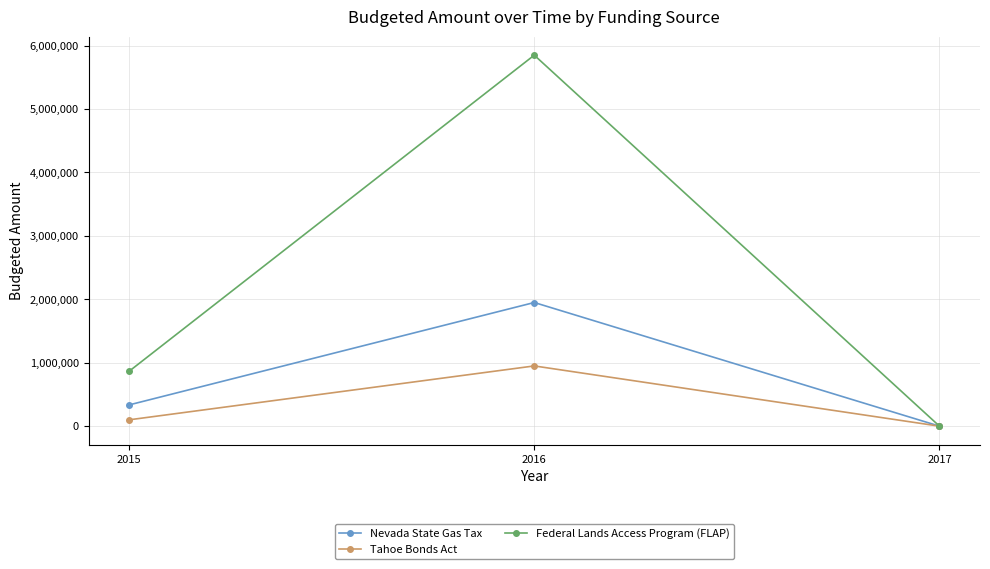

At which label is Federal Lands Access Program (FLAP) closest to 2925000?

2015